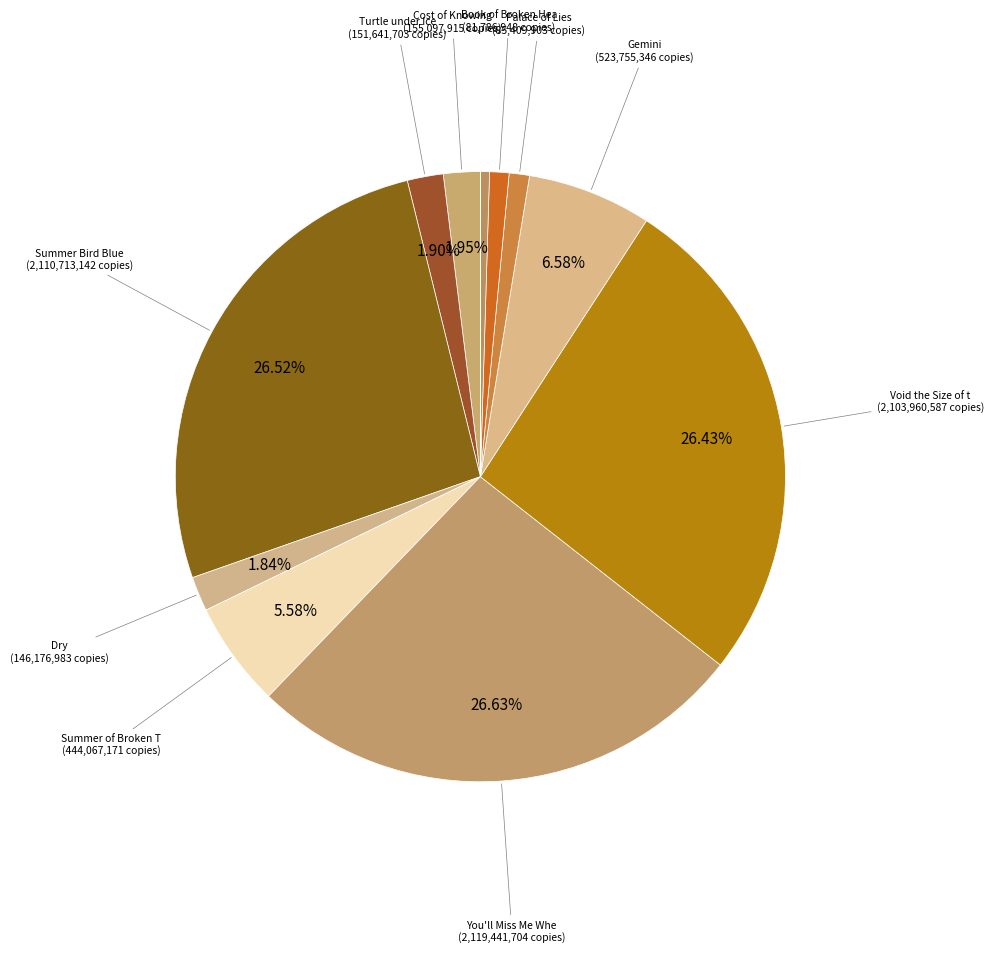

Rank the categories by value from lowest to highest.

Full Tilt, Pieces, Book of Broken Hearts, Palace of Lies, Dry, Turtle under Ice, Cost of Knowing, Summer of Broken Things, Gemini, Void the Size of the World, Summer Bird Blue, You'll Miss Me When I'm Gone